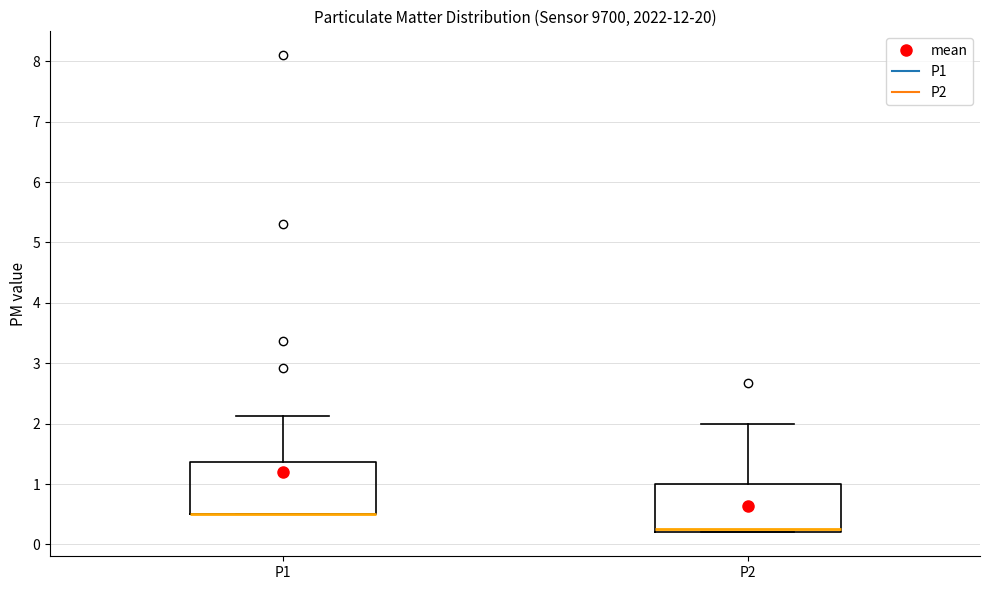

Where is the lower edge of the box for P2 on the y-axis? The values are not printed on the chart, so give them approximately, as read against the axis.

0.2